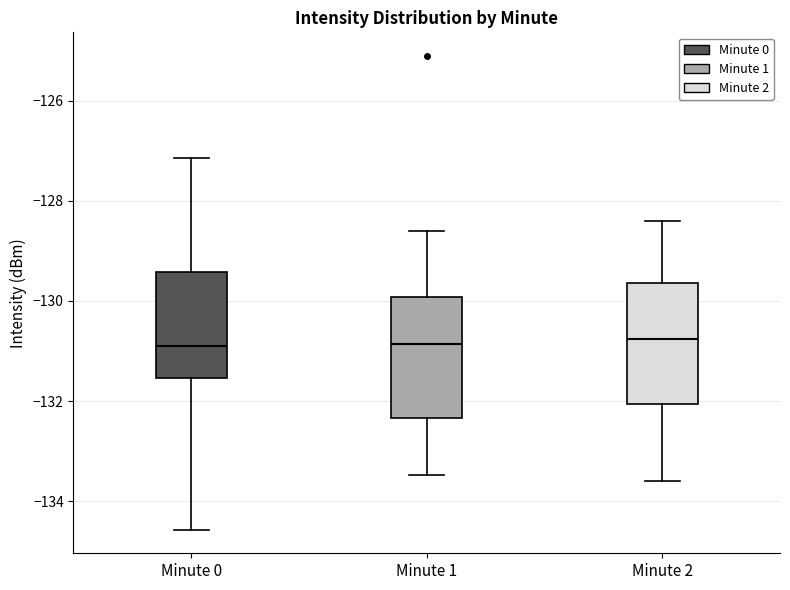

Reading left to right, transcribe this box plot: for each box, give where its median line is, the range the box spans, and where its two whiskers end, as read against the y-axis. The values are not printed on the chart, so give them approximately, as read against the axis.

Minute 0: median -131.0, box -131.6 to -129.4, whiskers -134.6 to -127.2
Minute 1: median -130.8, box -132.4 to -130.0, whiskers -133.4 to -128.6
Minute 2: median -130.8, box -132.0 to -129.6, whiskers -133.6 to -128.4